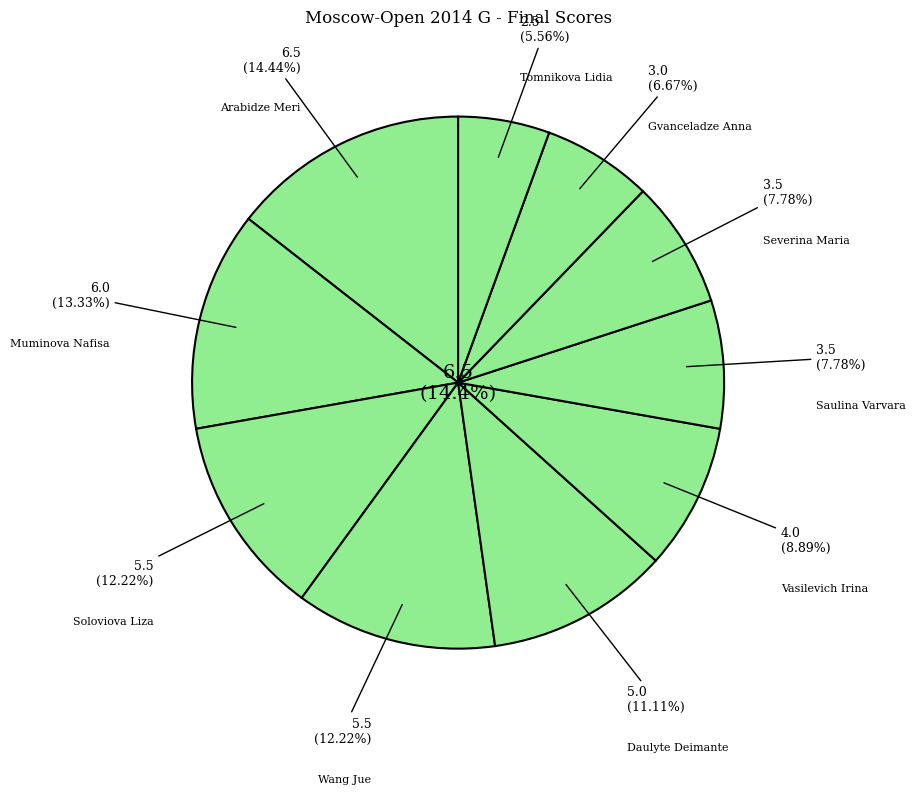

What is the smallest slice in the pie chart?

Tomnikova Lidia